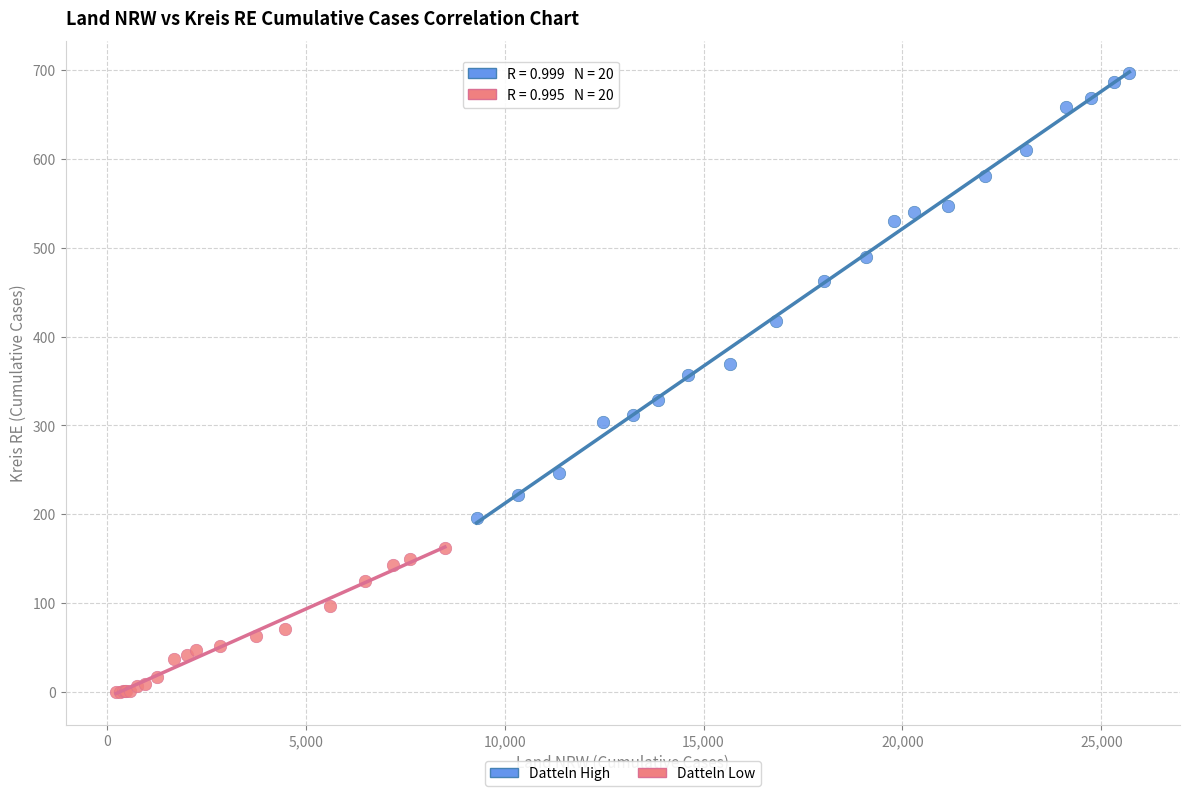

Which series contains the lowest Y value?

Datteln Low